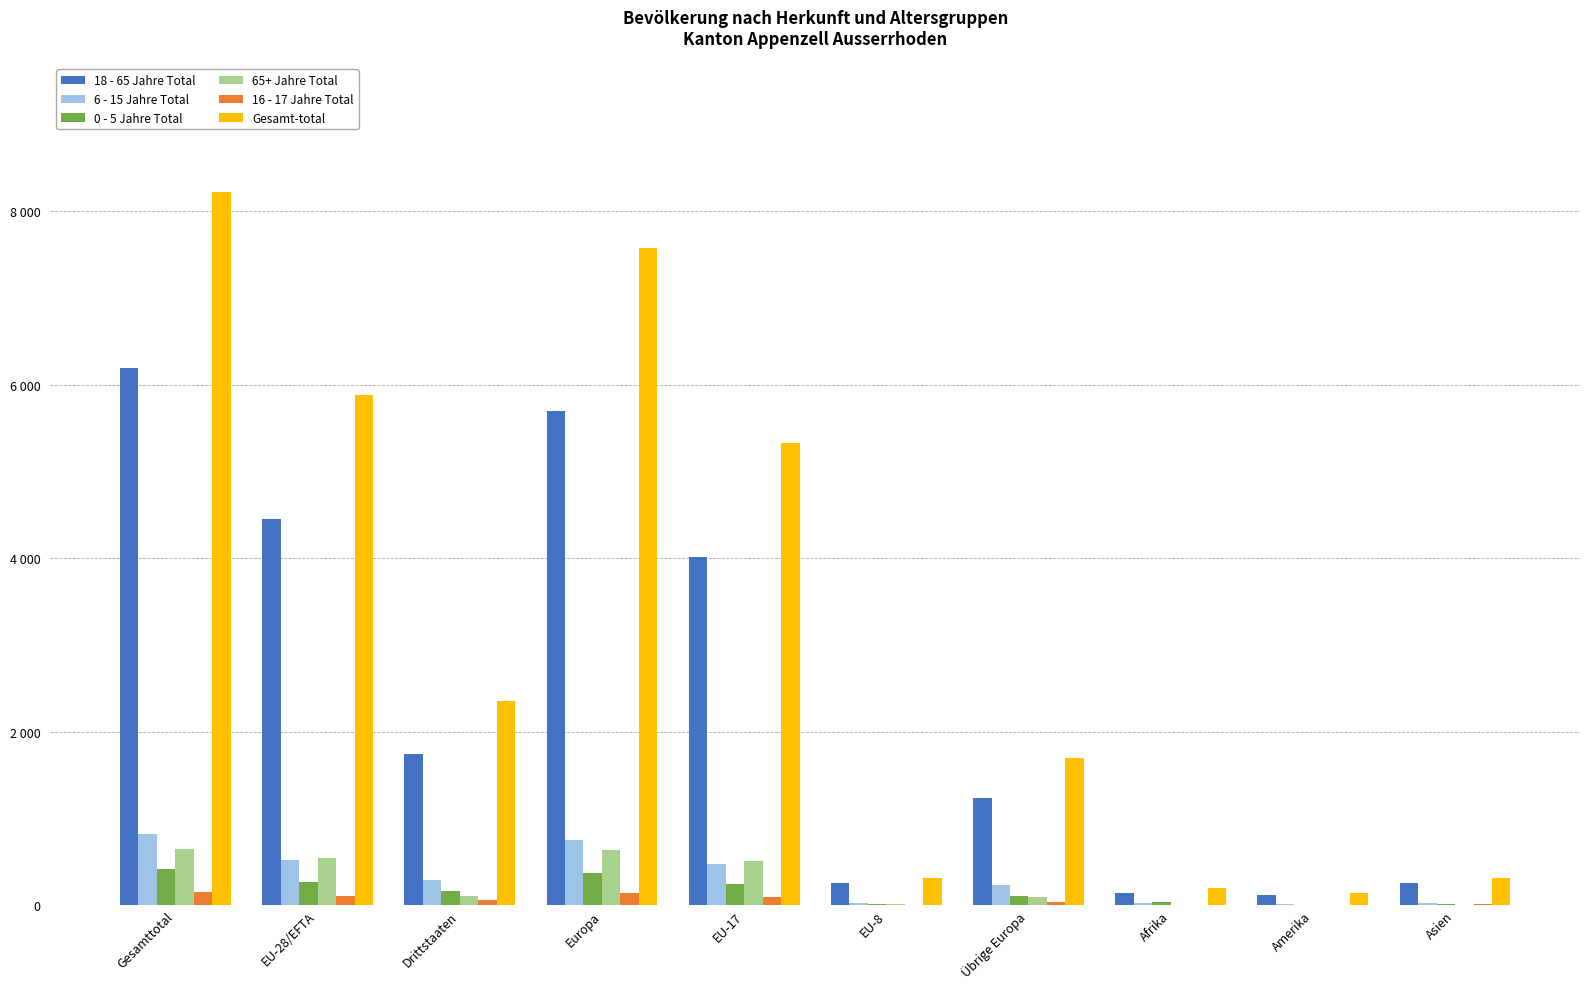

What are all the series names shown in the legend?

18 - 65 Jahre Total, 6 - 15 Jahre Total, 0 - 5 Jahre Total, 65+ Jahre Total, 16 - 17 Jahre Total, Gesamt-total